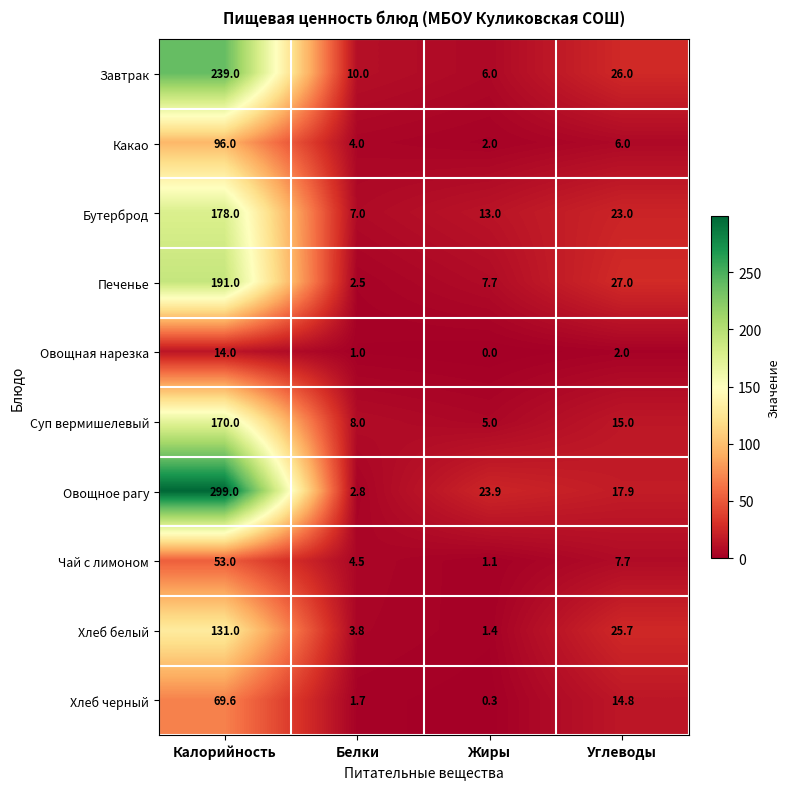

The Овощная нарезка series shows 5.3 at Жиры. True or false?

False